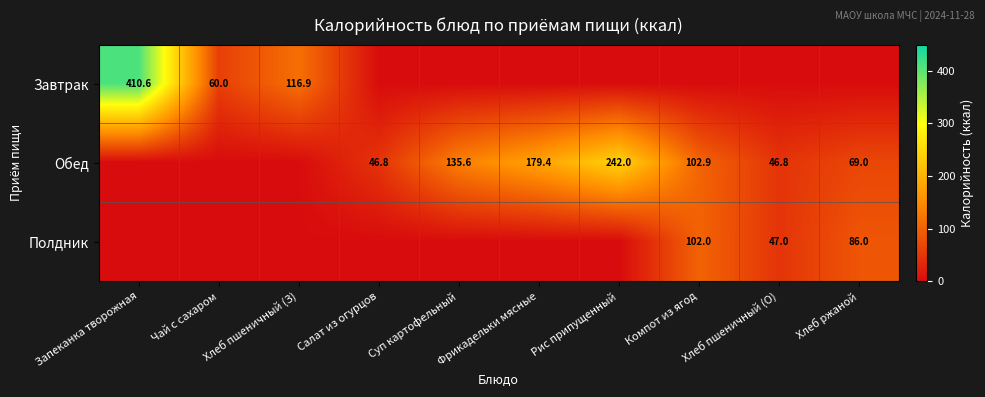

The Завтрак series shows 410.6 at Запеканка творожная. True or false?

True